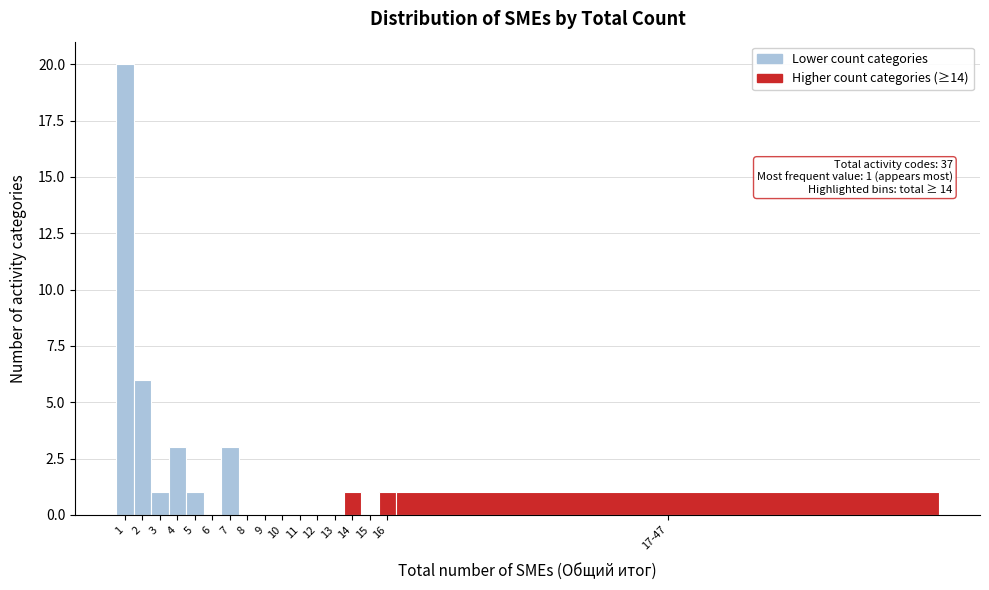

Reading left to right, extract all data points from this chart.

1=20	2=6	3=1	4=3	5=1	6=0	7=3	8=0	9=0	10=0	11=0	12=0	13=0	14=1	15=0	16=1	17-47=1